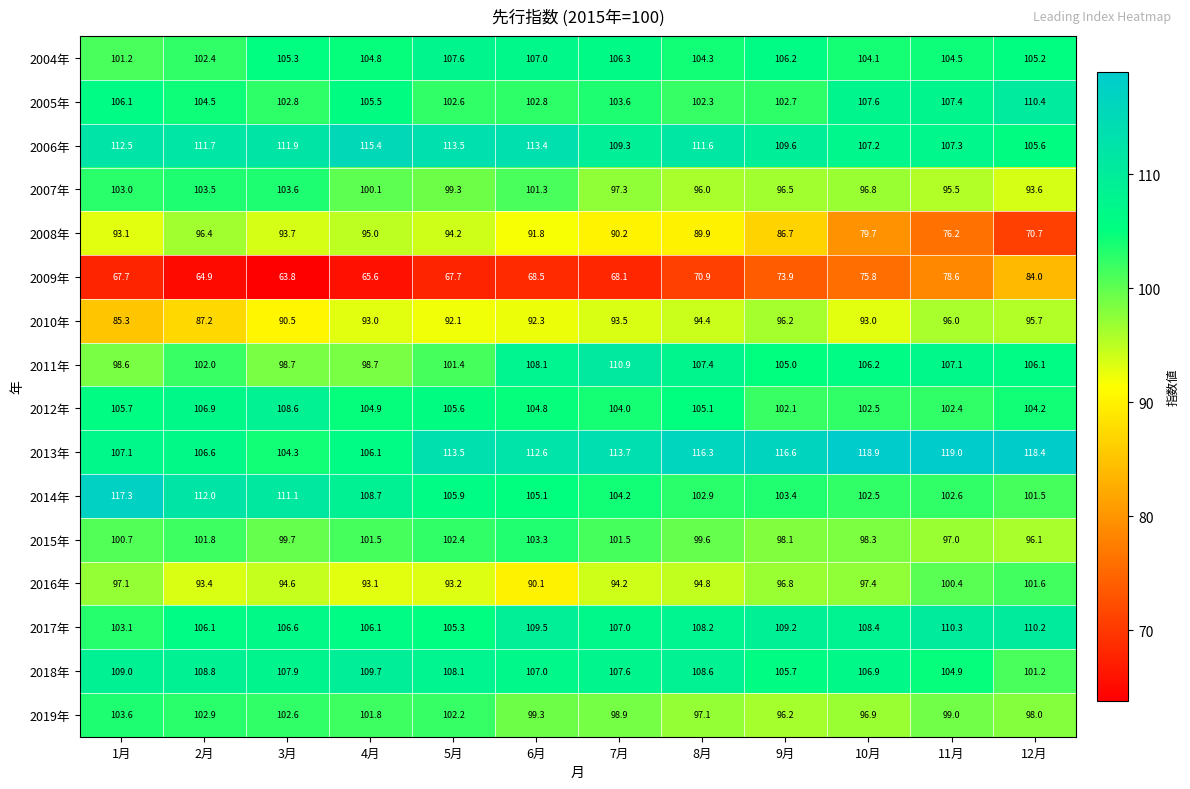

What is the smallest value displayed?

63.8